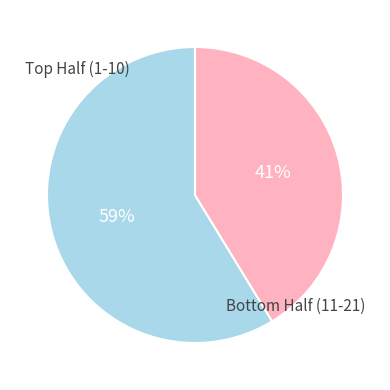

To the nearest percent, what is the average slice percentage?

50%